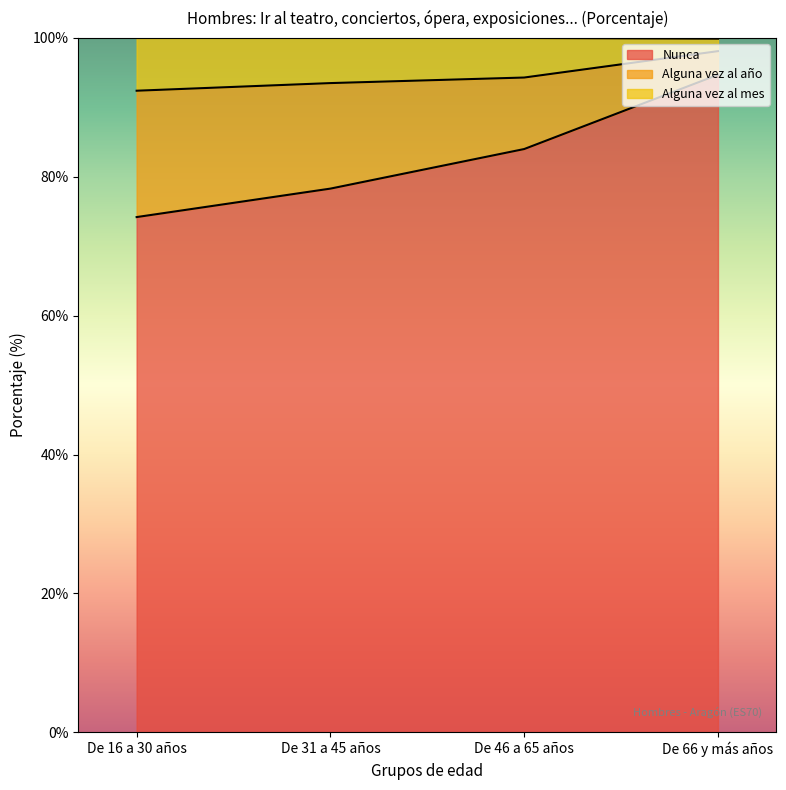

Does the chart display data point markers on the line(s)?

No